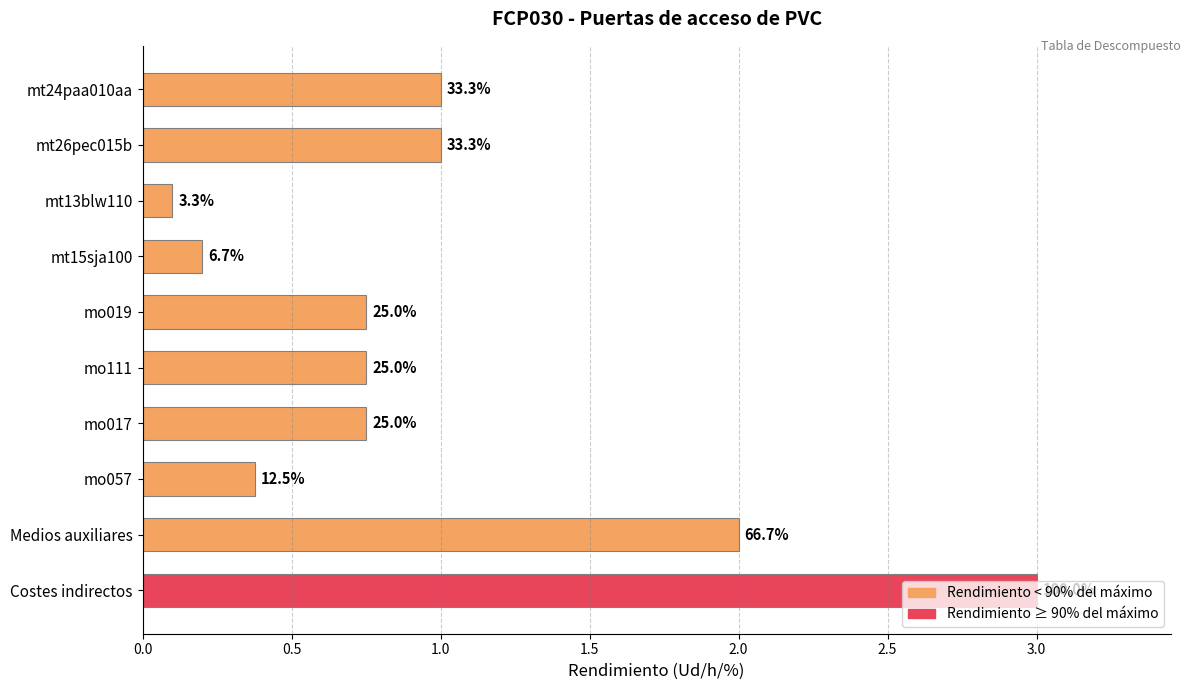

Does the chart contain any negative values?

No